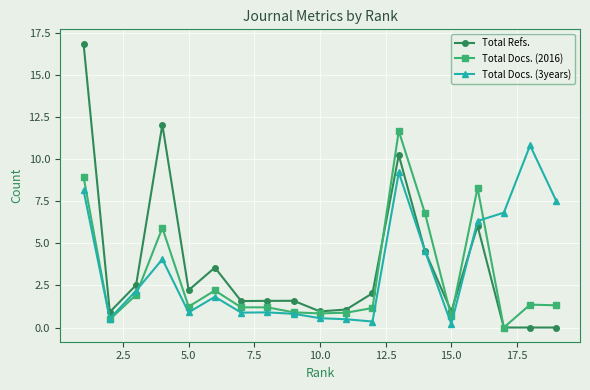

Does the chart have visible grid lines?

Yes